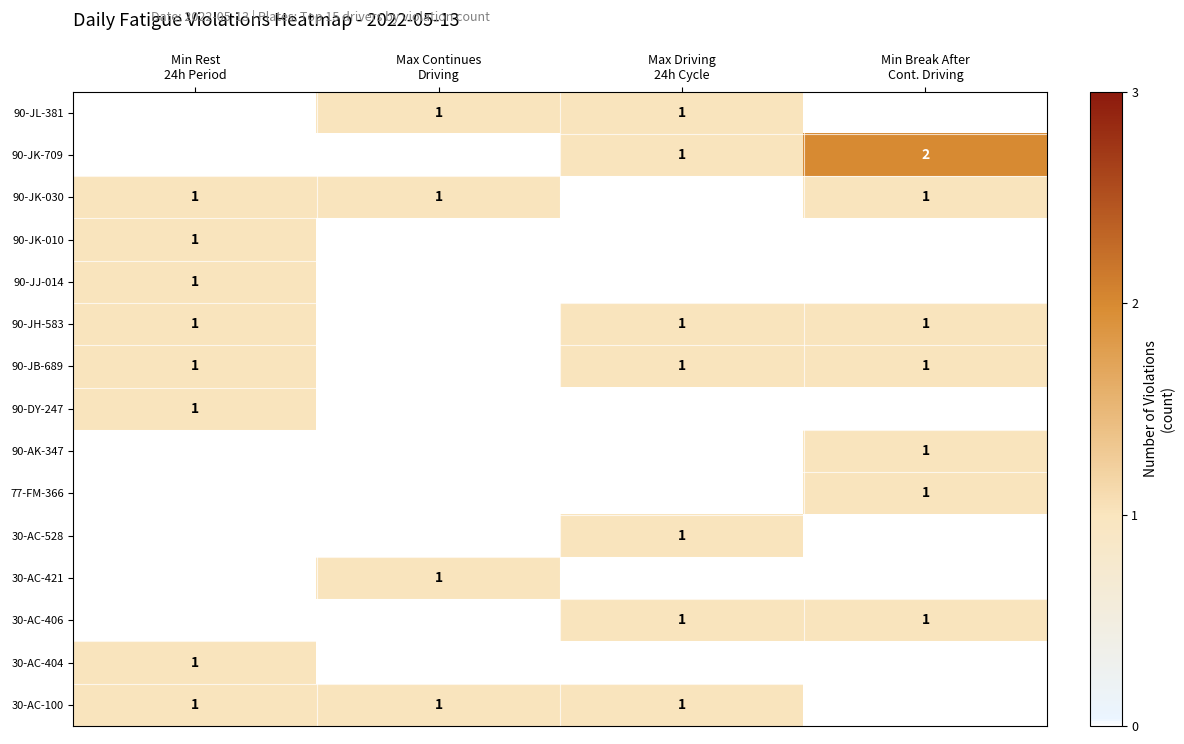

Count the 90-JL-381 values in the range 0 to 1.

4